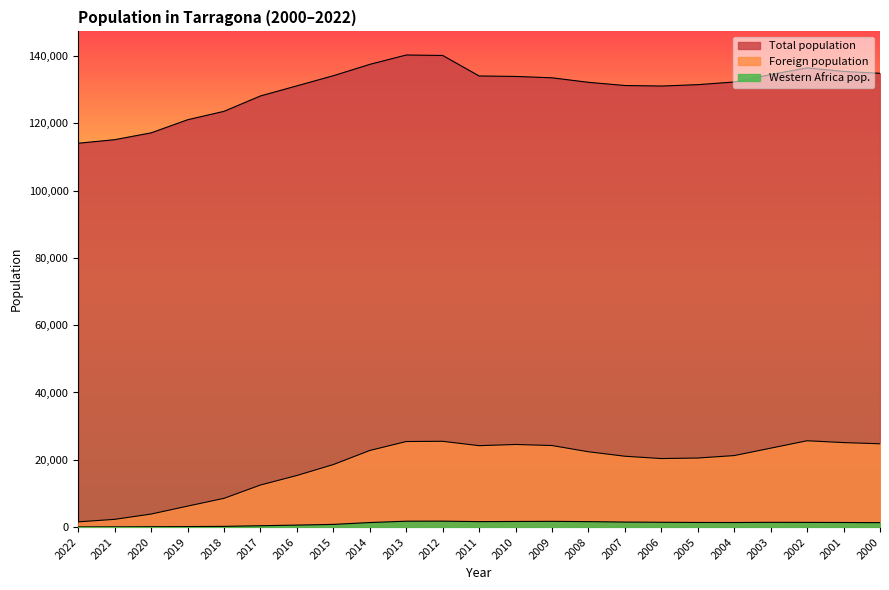

What is the average value of the Western Africa pop. series?

1079